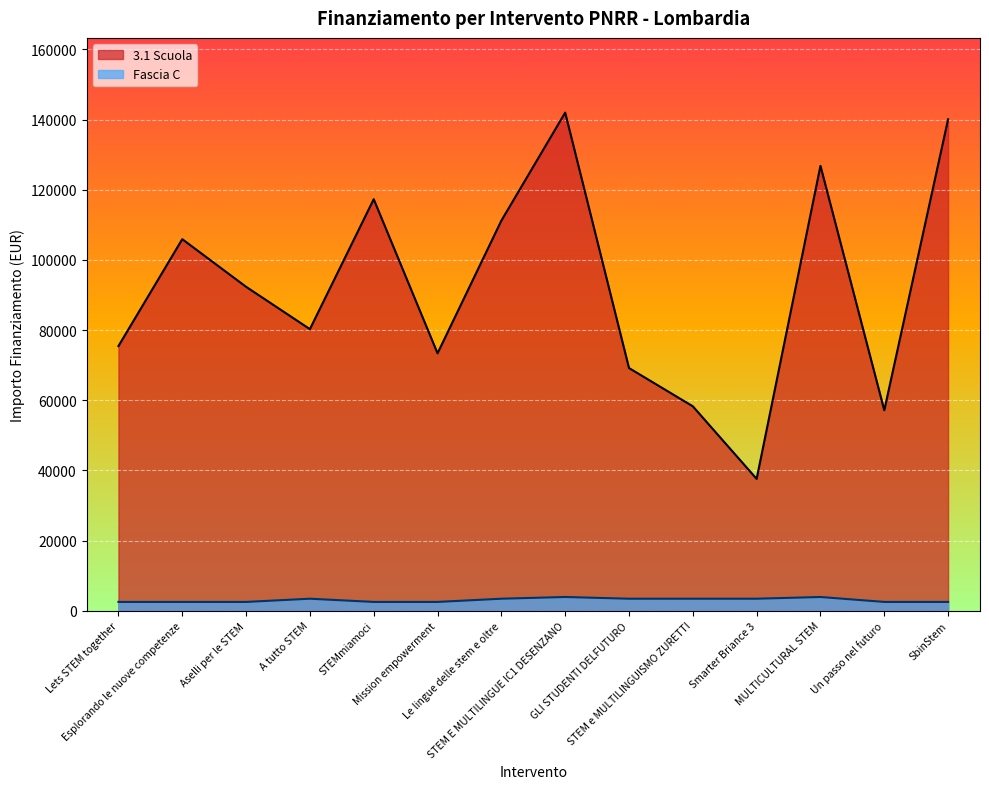

At which label is 3.1 Scuola closest to 89790?

Aselli per le STEM